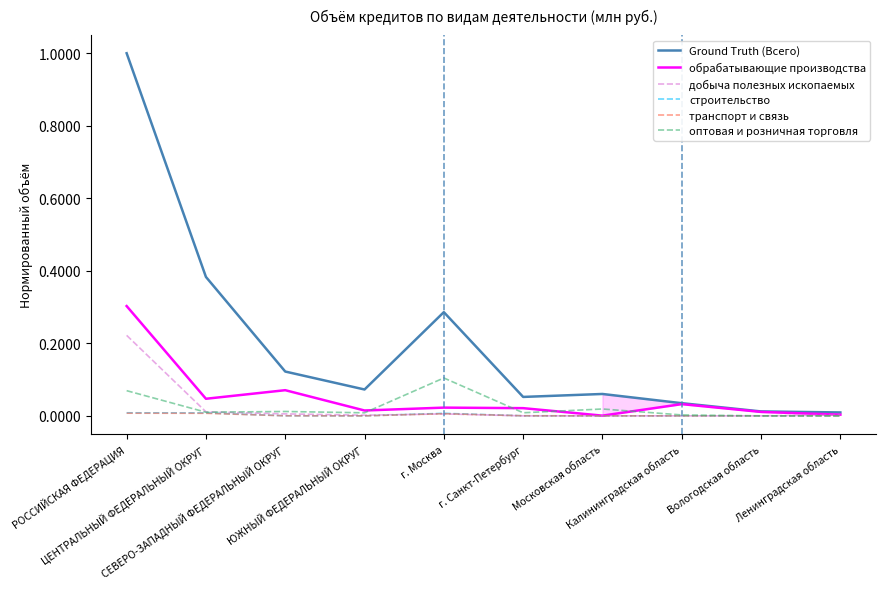

Reading right to left, what are all the values shown in this chart?

Ground Truth (Всего): 0.0	0.0	0.0	0.1	0.1	0.3	0.1	0.1	0.4	1.0
обрабатывающие производства: 0.0	0.0	0.0	0.0	0.0	0.0	0.0	0.1	0.0	0.3
добыча полезных ископаемых: 0.0	0.0	0.0	0.0	0.0	0.0	0.0	0.0	0.0	0.2
строительство: 0.0	0.0	0.0	0.0	0.0	0.0	0.0	0.0	0.0	0.0
транспорт и связь: 0.0	0.0	0.0	0.0	0.0	0.0	0.0	0.0	0.0	0.0
оптовая и розничная торговля: 0.0	0.0	0.0	0.0	0.0	0.1	0.0	0.0	0.0	0.1